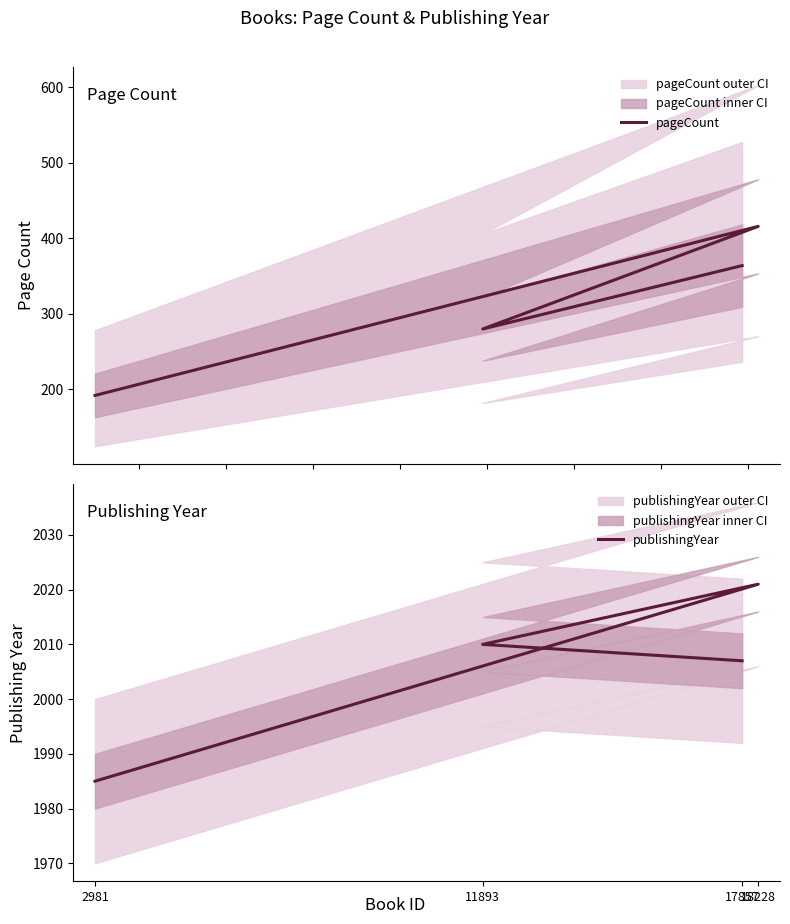

Which series has the largest total across all categories?

publishingYear